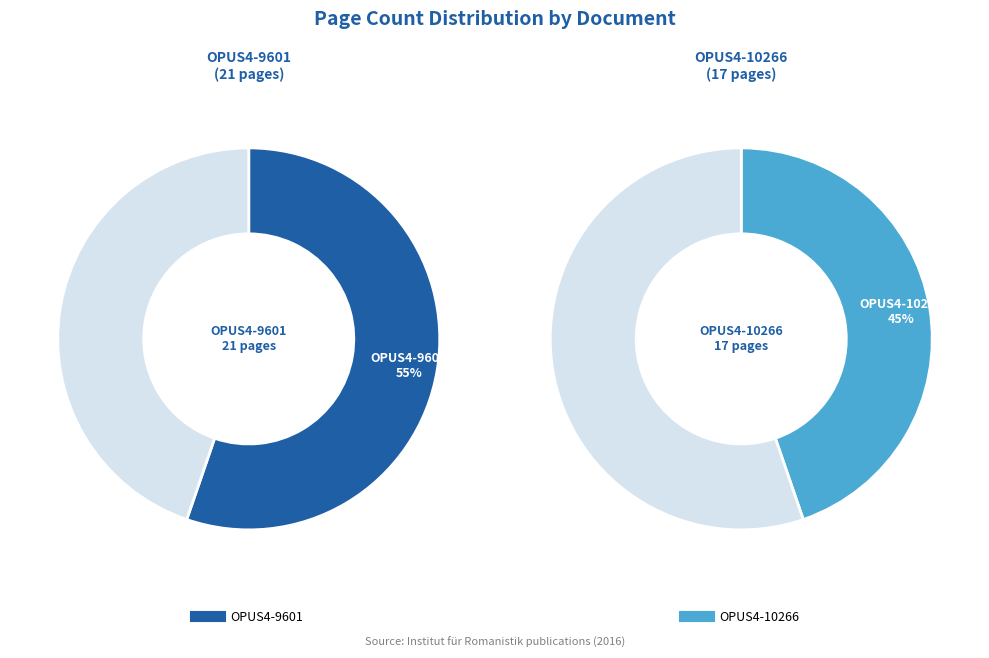

Is there a majority slice in this chart?

Yes